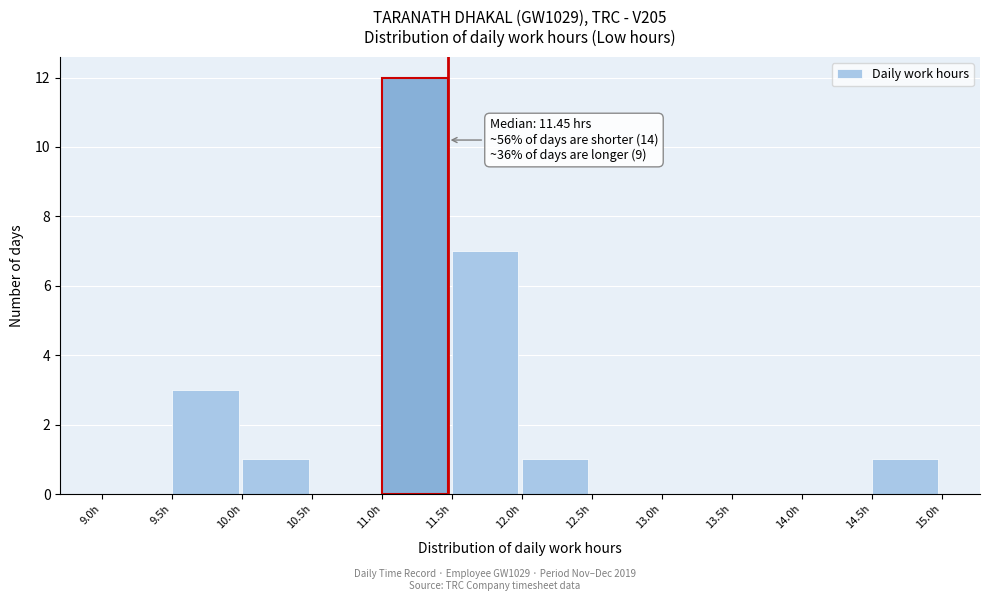

Over which range of the x-axis is the bar tallest?

11.0 to 11.5